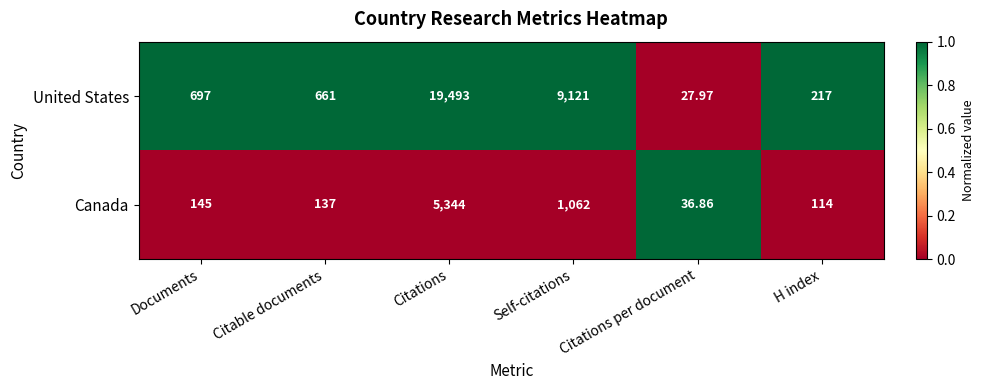

At Citations, list the series in order from largest to smallest.

United States, Canada